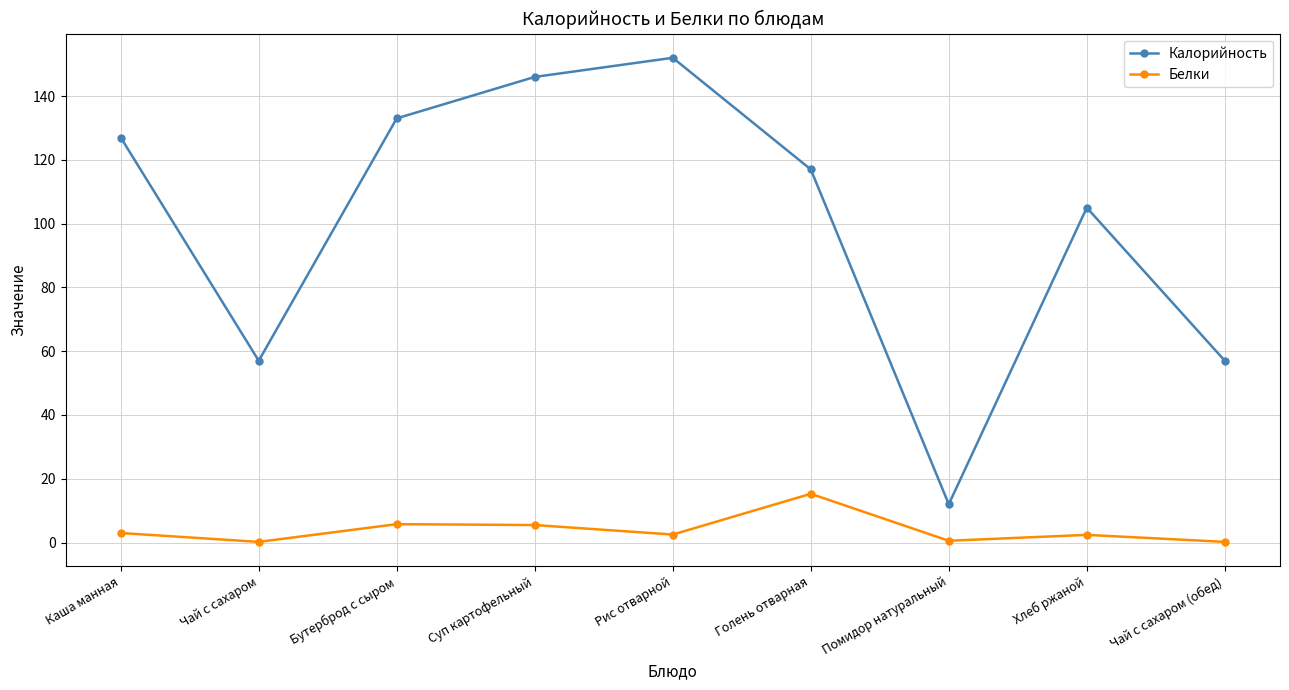

Rank the series by their average value, from highest to lowest.

Калорийность, Белки